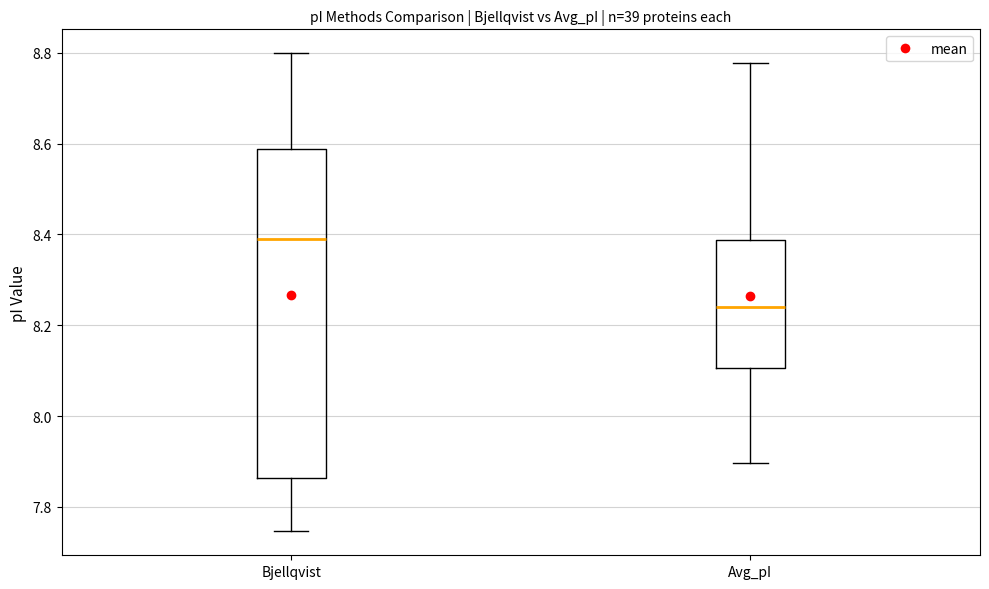

Comparing the boxes themselves (not the whiskers), which one is the tallest?

Bjellqvist